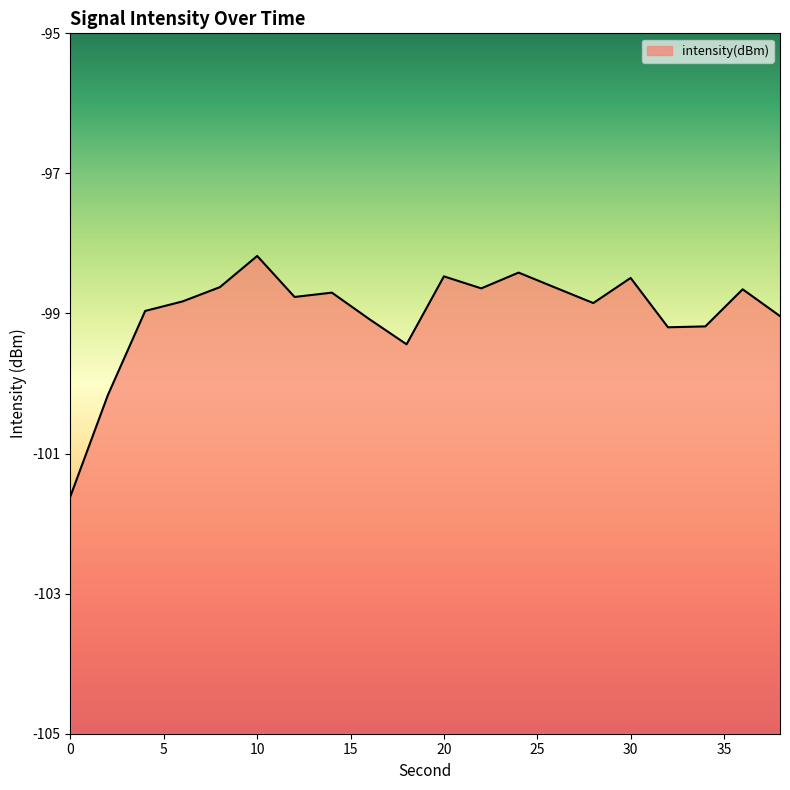

Reading left to right, what are all the values shown in this chart?

-101.6	-100.2	-99.0	-98.8	-98.6	-98.2	-98.8	-98.7	-99.1	-99.4	-98.5	-98.6	-98.4	-98.6	-98.9	-98.5	-99.2	-99.2	-98.7	-99.0